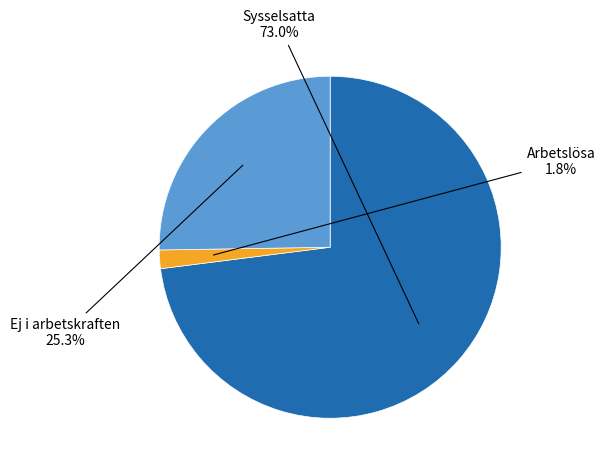

Is there a majority slice in this chart?

Yes